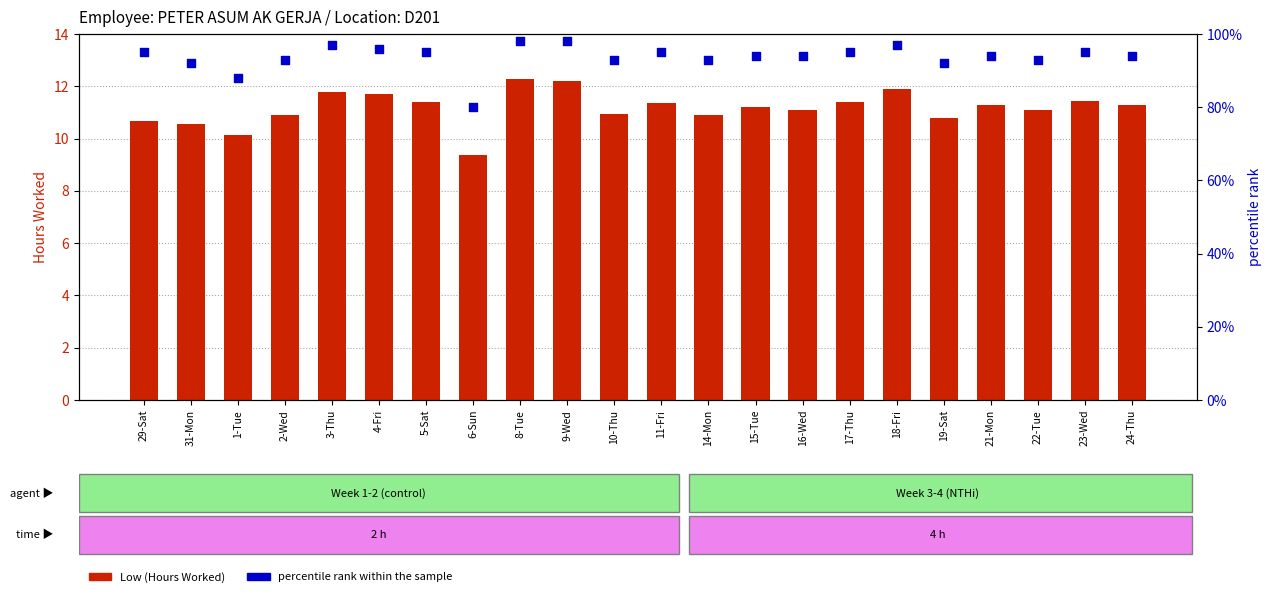

What is the total value across all series at 11-Fri?

106.4